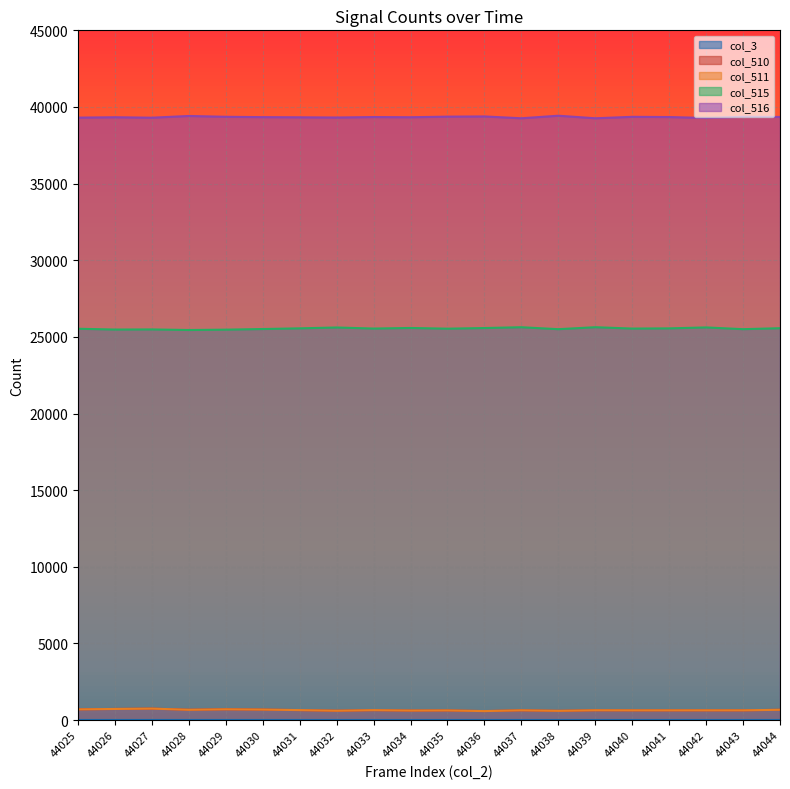

Between 44037 and 44039, which is larger?

44039